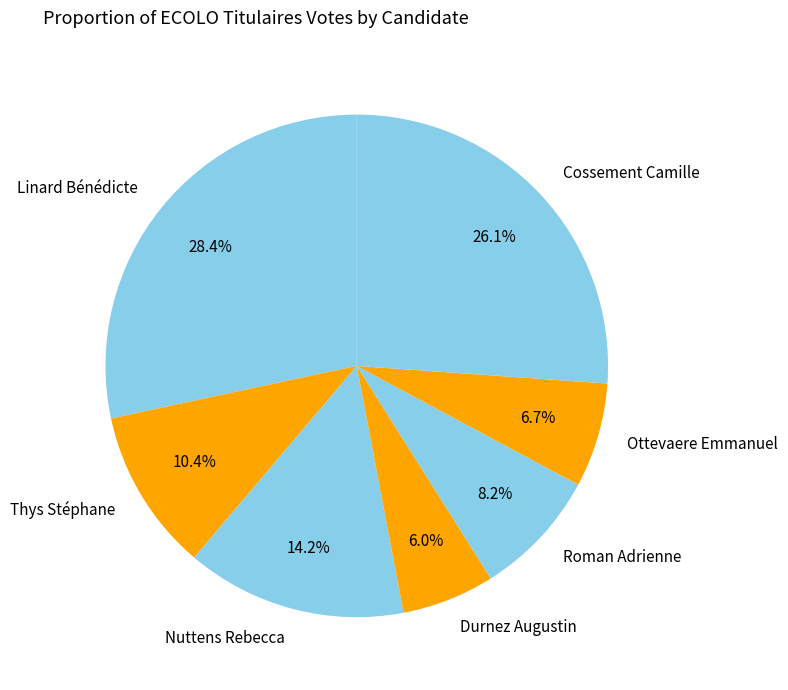

To the nearest percent, what is the difference between the largest and smallest slice percentages?

22%